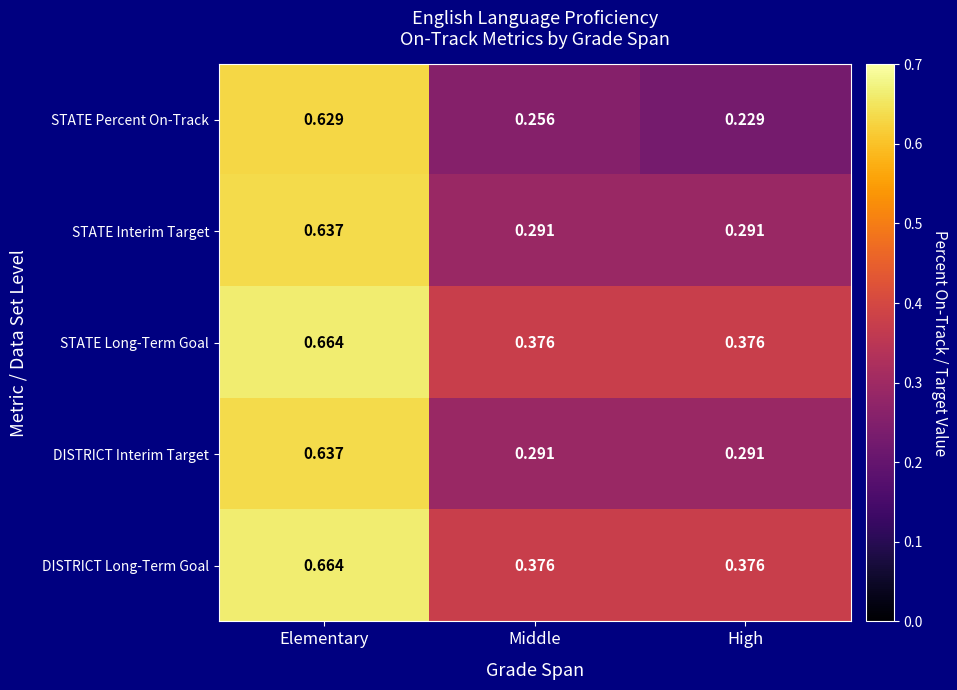

At which category does the chart reach its minimum across all series?

High